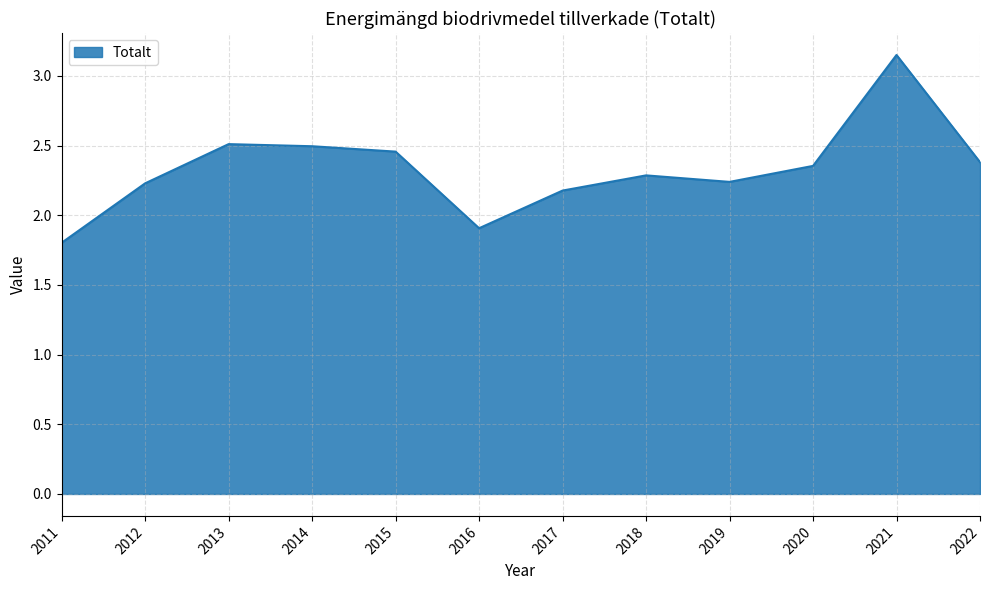

At which category does the data reach its first local valley?

2016